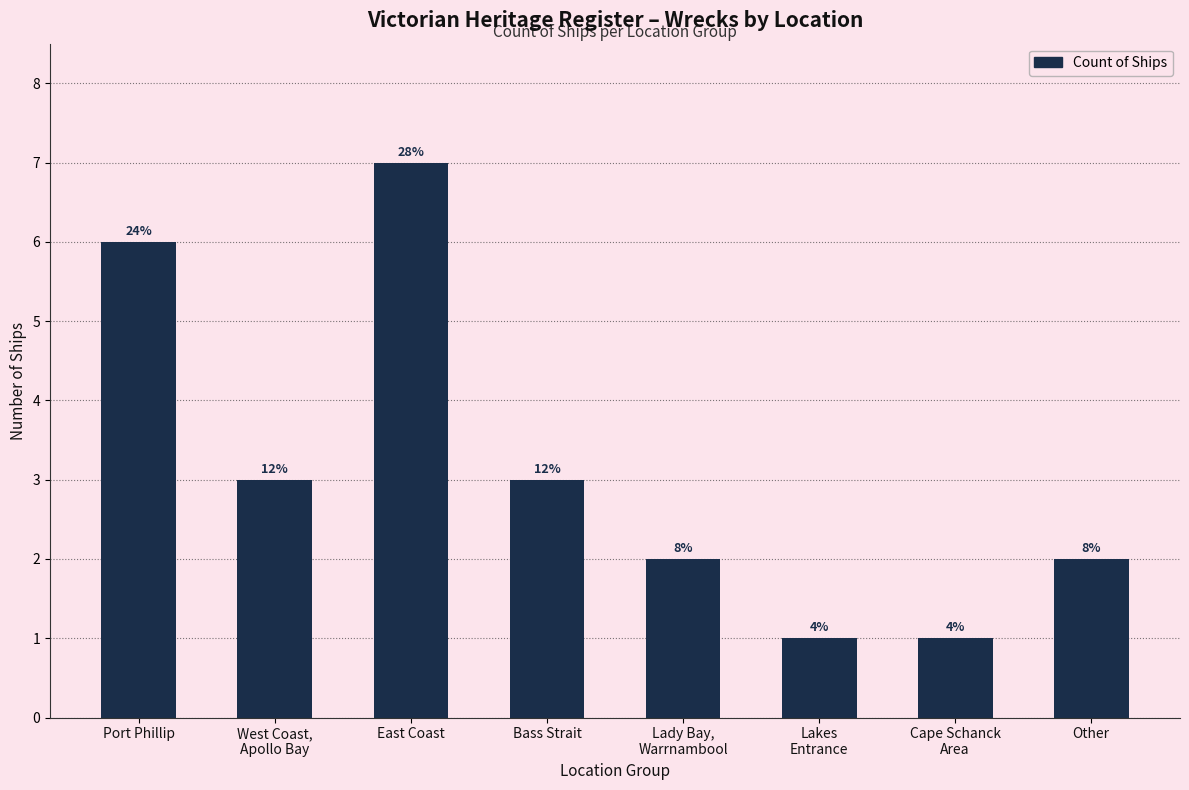

How many bars are there in total?

8